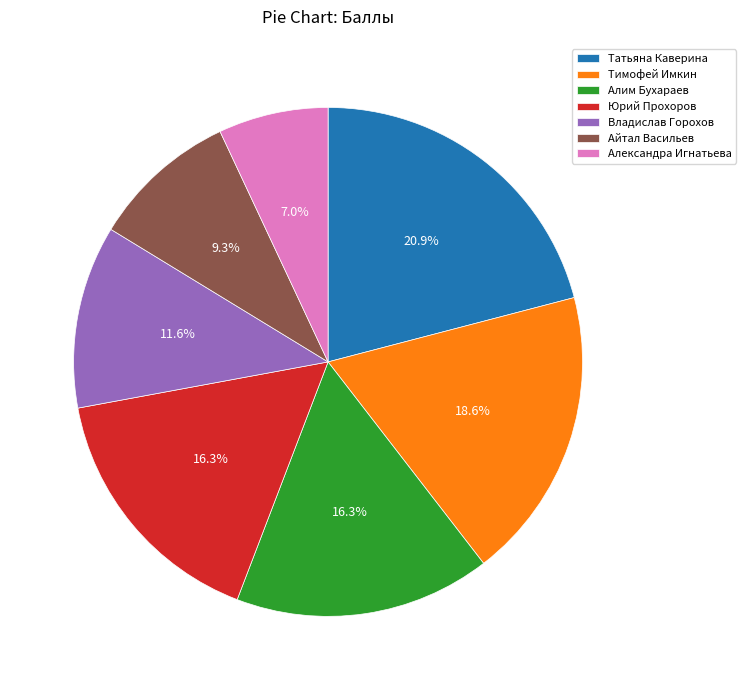

To the nearest percent, what is the difference between the largest and smallest slice percentages?

14%